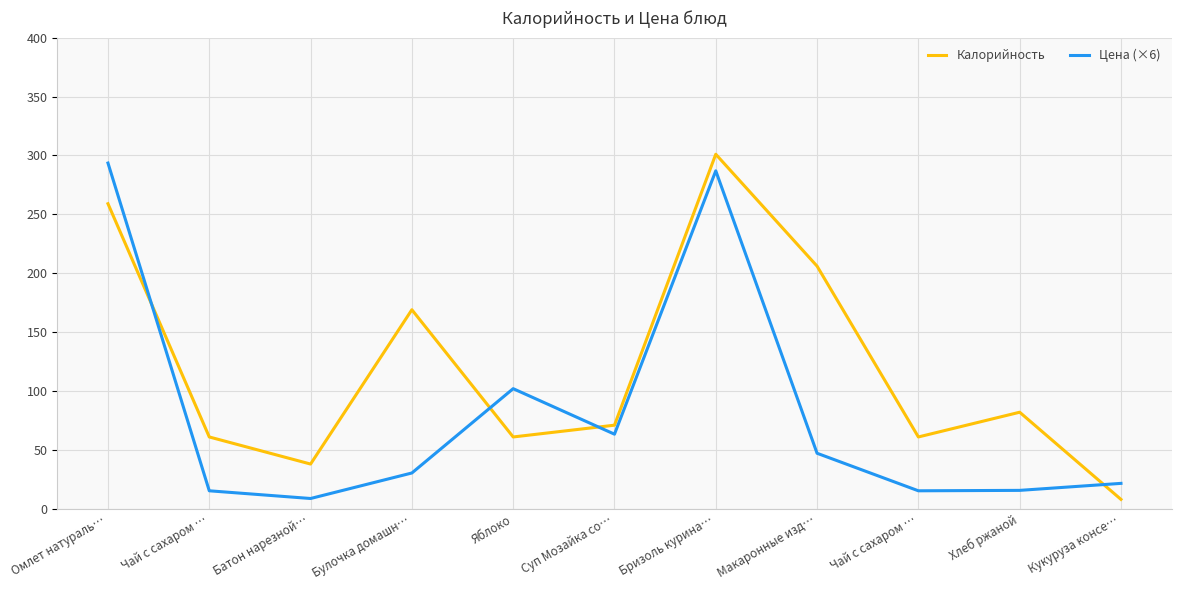

What is the label of the 10th point from the right?

Чай с сахаром …